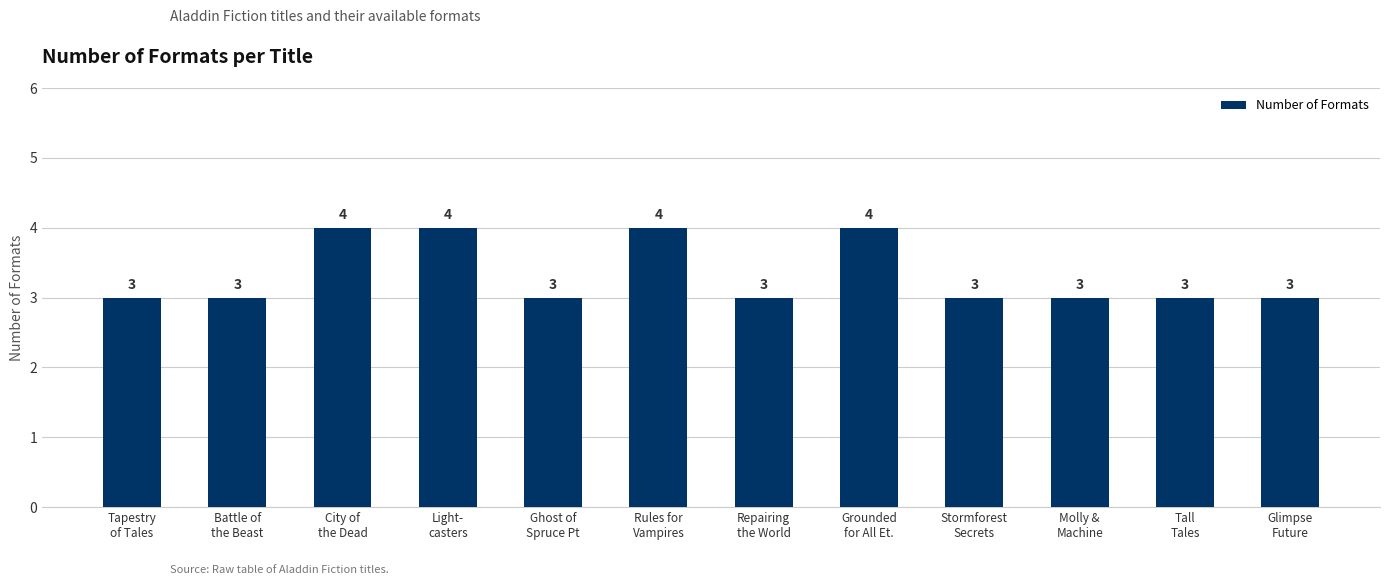

How many values are between 3 and 4?

12